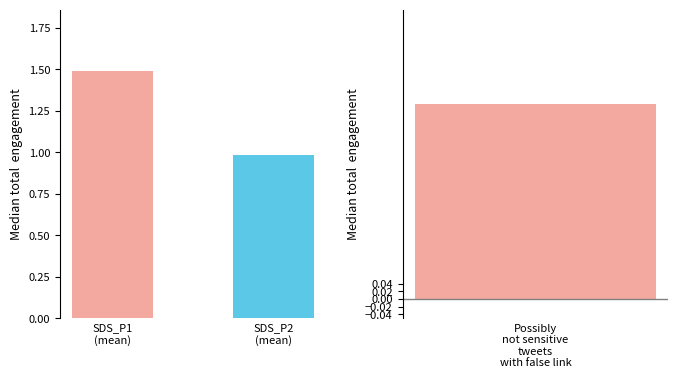

The SDS_P1 series shows 1.4 at 00:06. True or false?

False